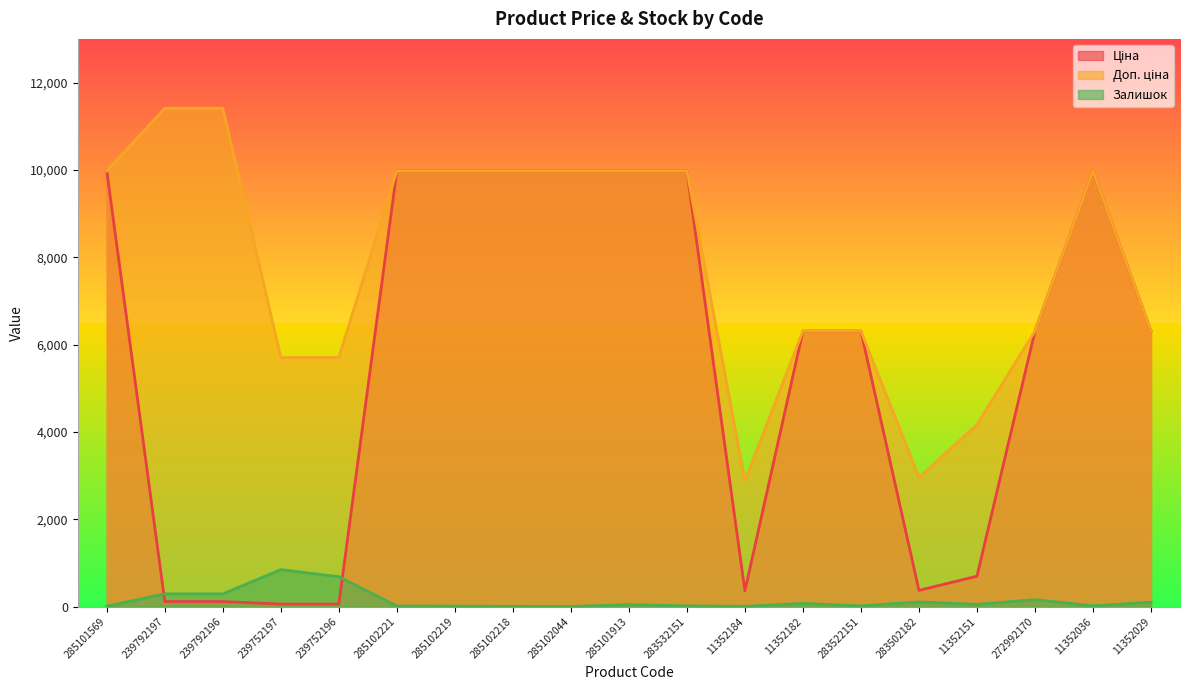

Between which two adjacent categories do Ціна and Залишок first intersect?

285101569 and 239792197